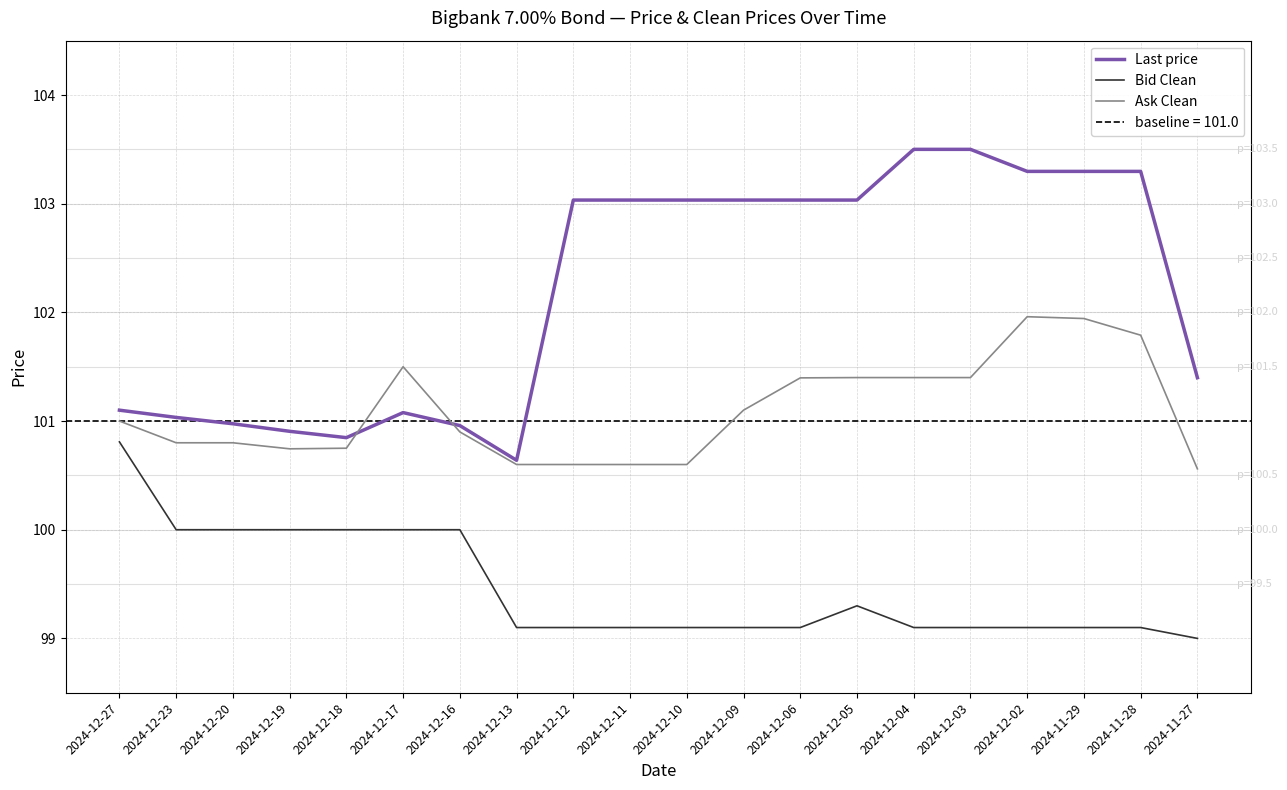

In Last price, how many points are higher than both neighbors (excluding endpoints)?

1